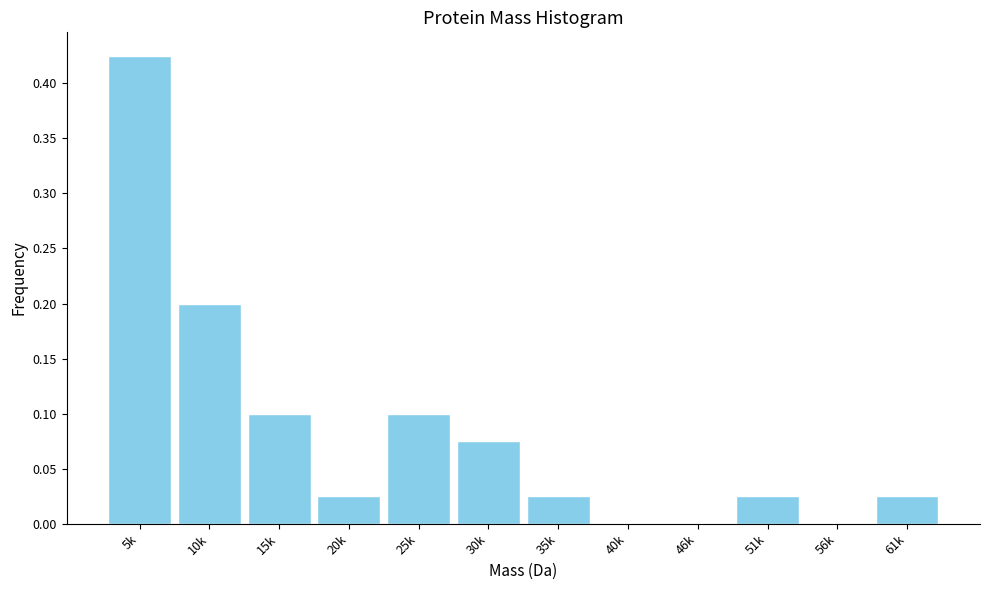

What is the sum of all values?

1.0